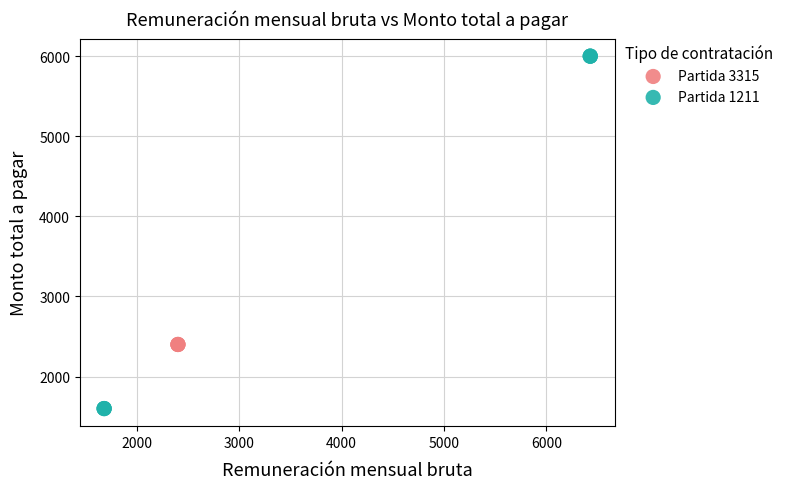

Which series contains the lowest Y value?

Partida 1211